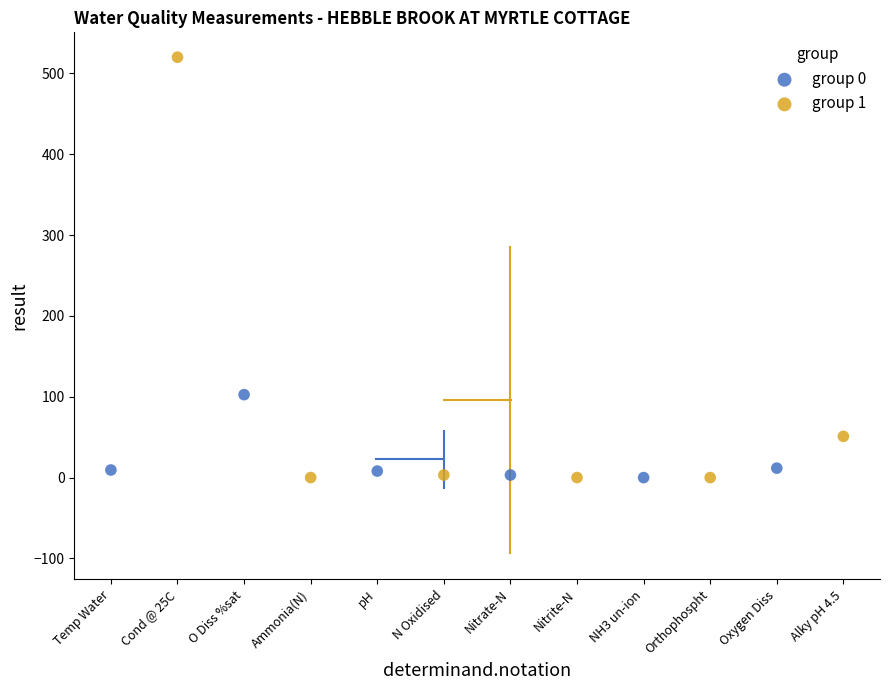

Which series has the widest spread of Y values?

group 1